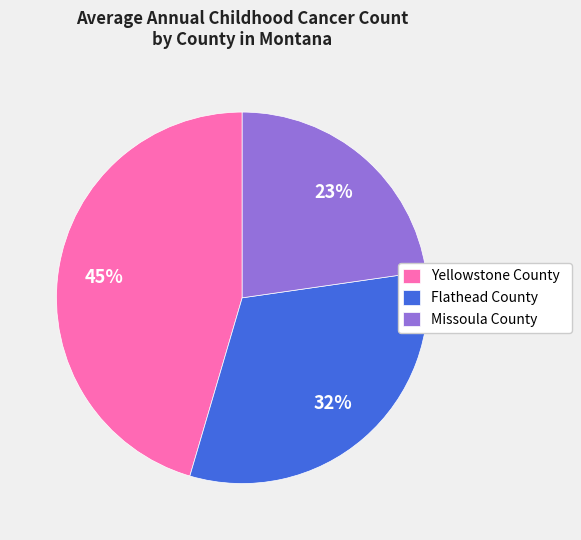

Which slice is the largest?

Yellowstone County